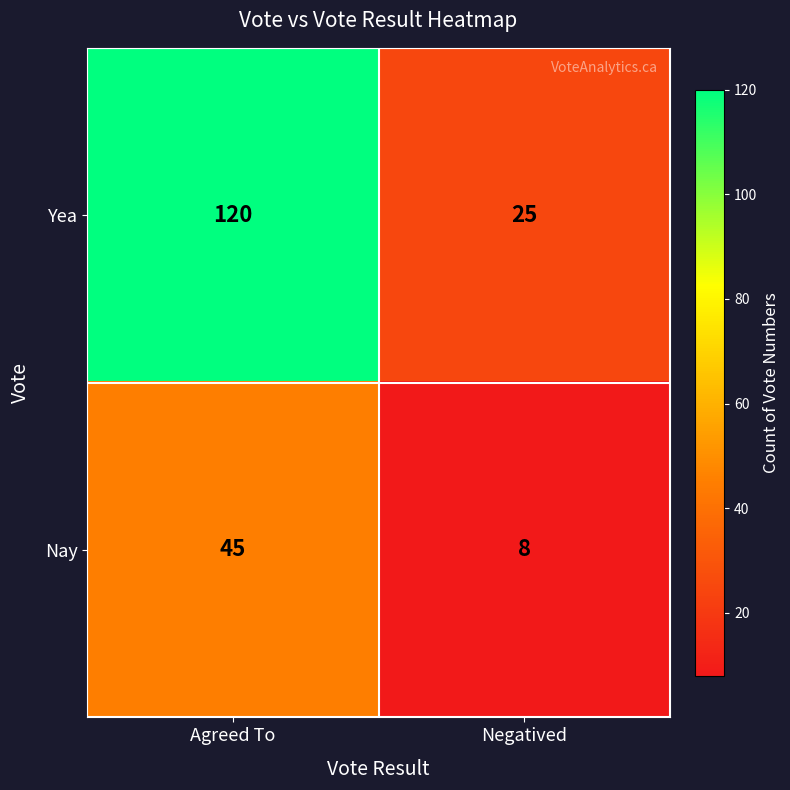

Where is Nay nearest to the value 26?

Negatived